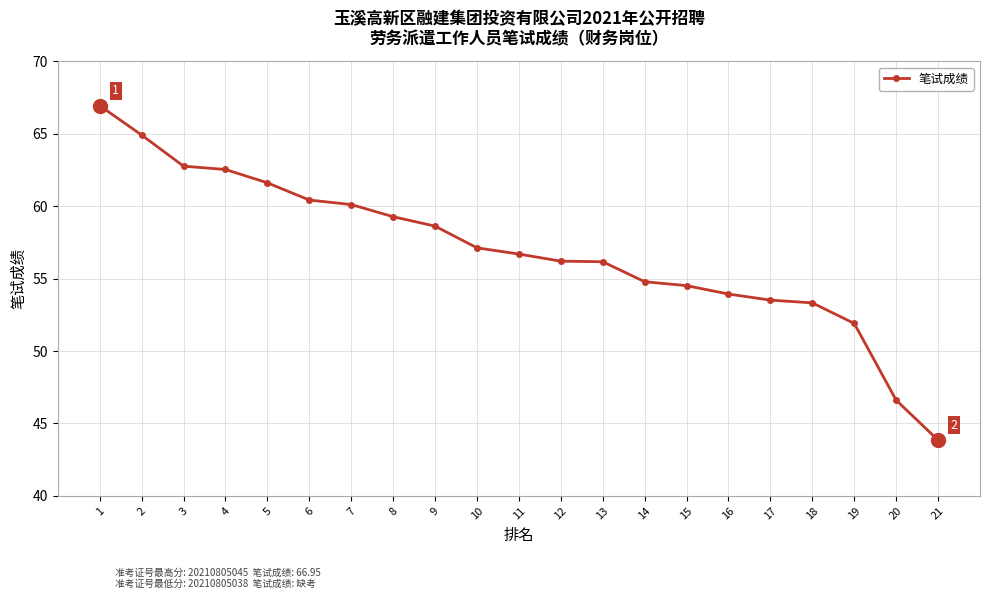

What is the difference between the maximum and minimum values?

23.1